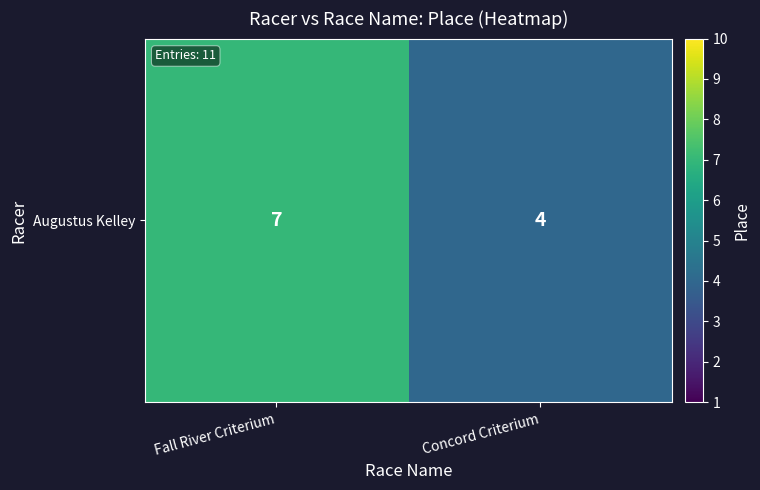

Rank the categories by value from highest to lowest.

Fall River Criterium, Concord Criterium